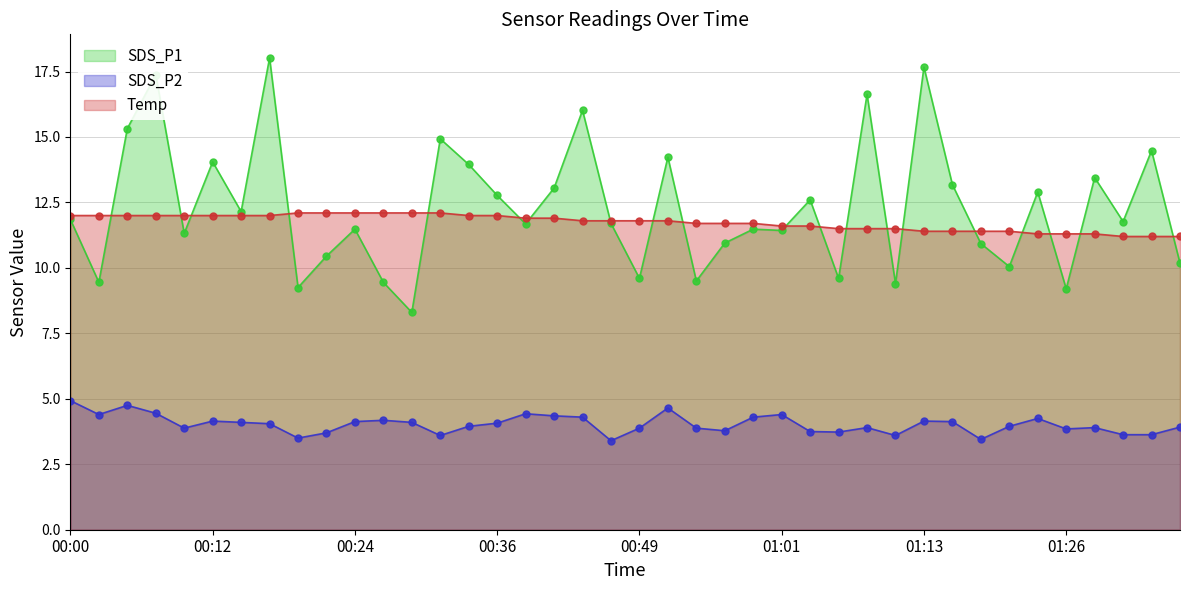

True or false: Temp and SDS_P2 cross at least once.

False